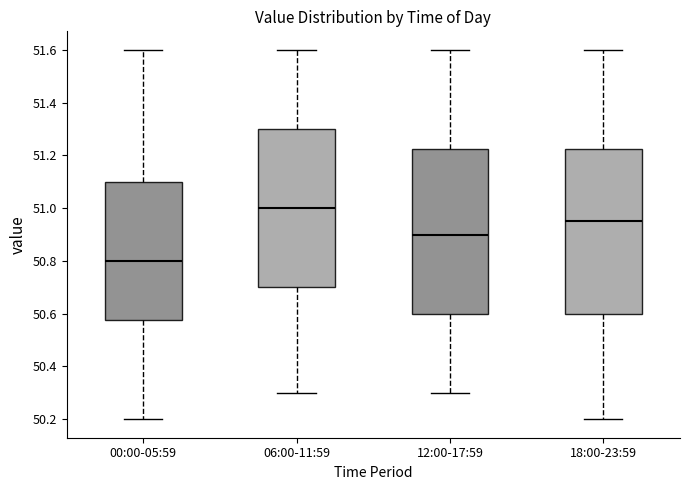

Where does the upper whisker of the box for 00:00-05:59 end on the y-axis? The values are not printed on the chart, so give them approximately, as read against the axis.

51.60